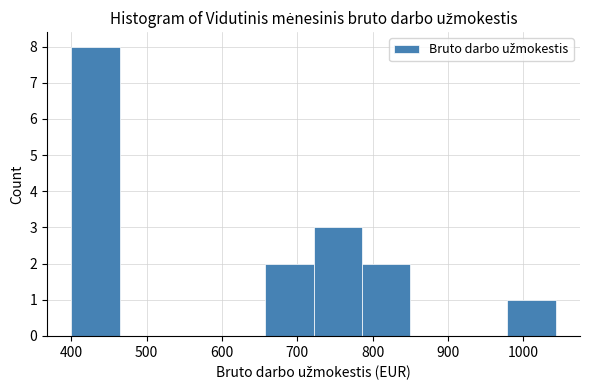

Reading left to right, transcribe this chart: for each bar, give the range it covers on the x-axis and its height. Neither the bar edges nor the heights are printed on the chart, so give them approximately, as read against the axes.

400 to 460: 8
460 to 530: 0
530 to 590: 0
590 to 660: 0
660 to 720: 2
720 to 790: 3
790 to 850: 2
850 to 910: 0
910 to 980: 0
980 to 1040: 1